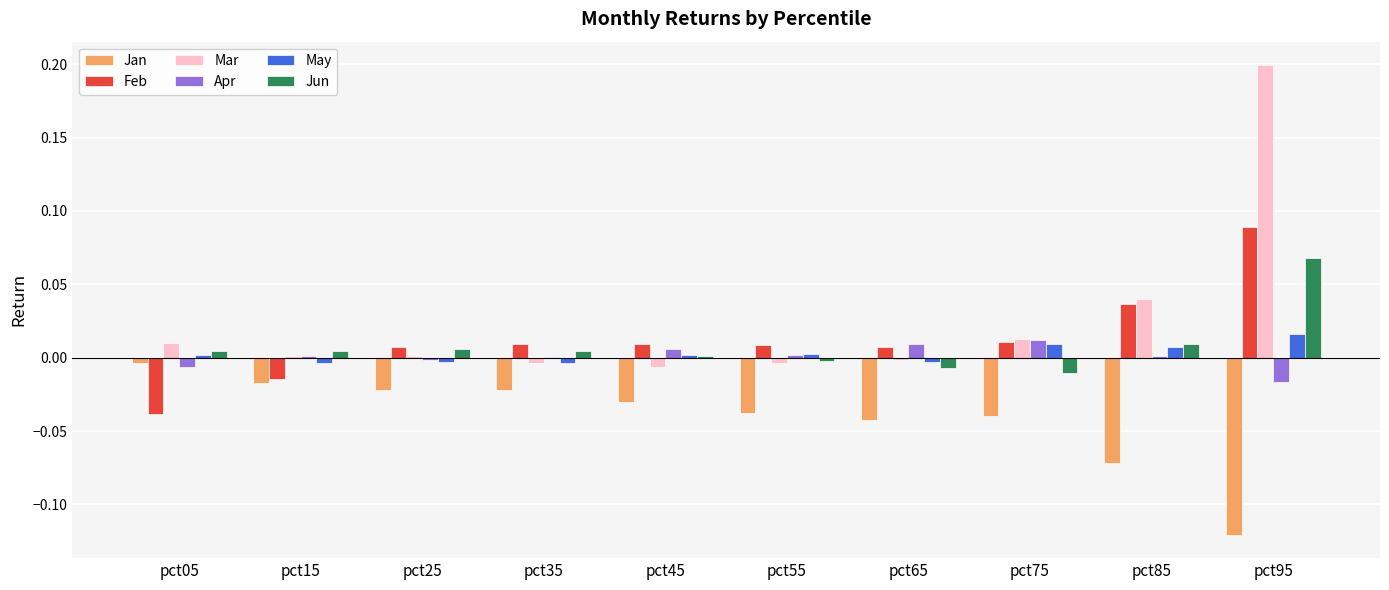

How many data points does each series have?

10